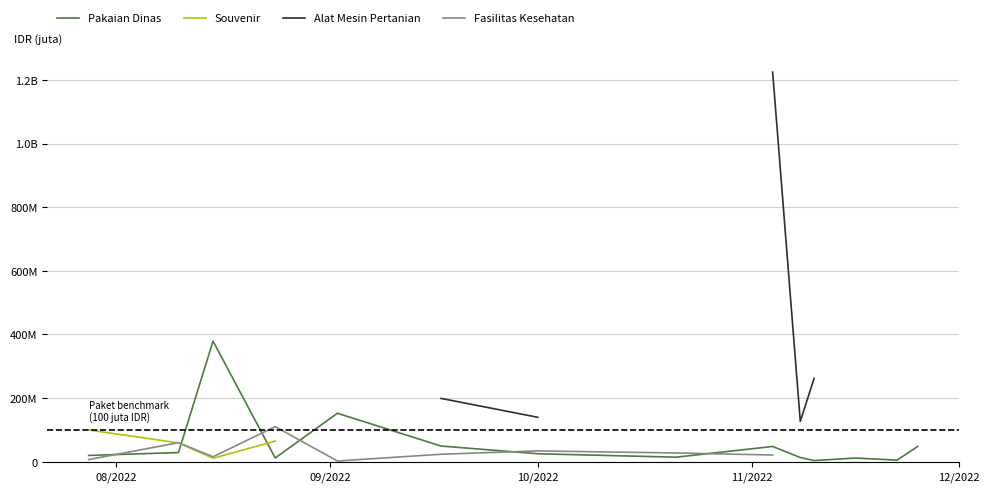

What is the spread (max minus min) of values at 10/2022?

114600000.0